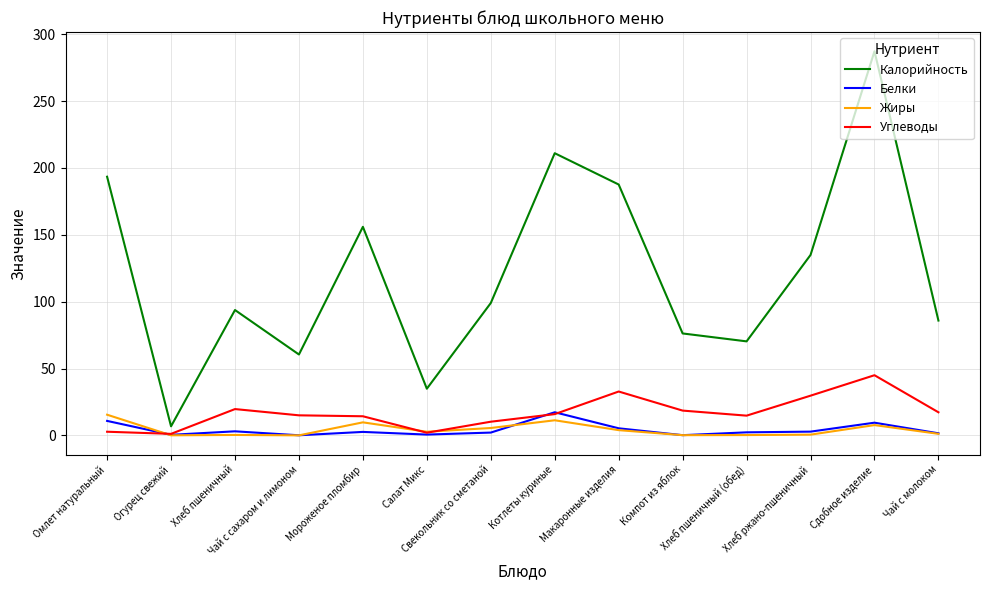

What is the maximum value for Калорийность?

287.3